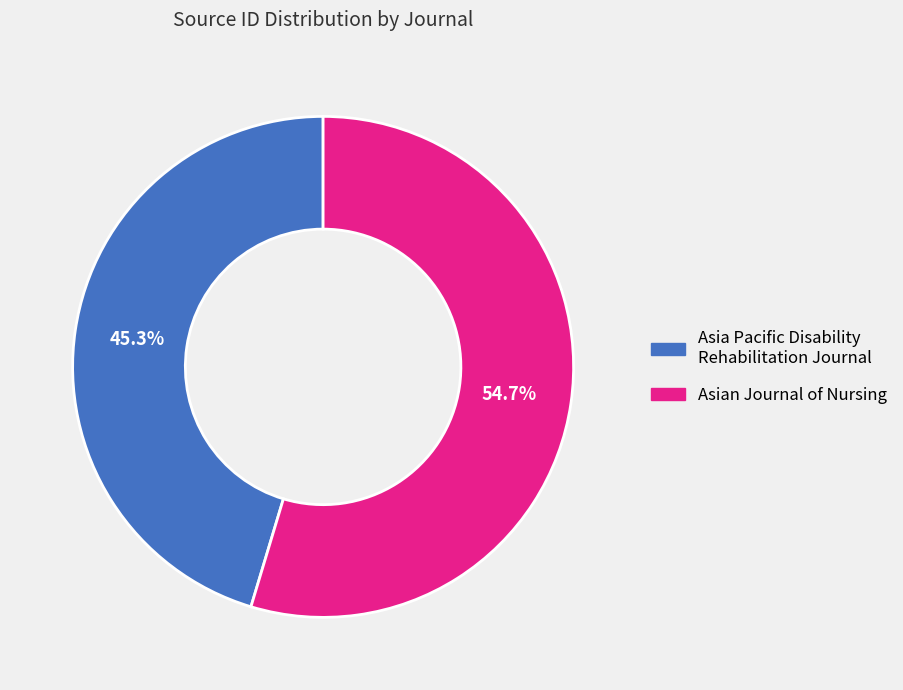

How many slices are in this pie chart?

2